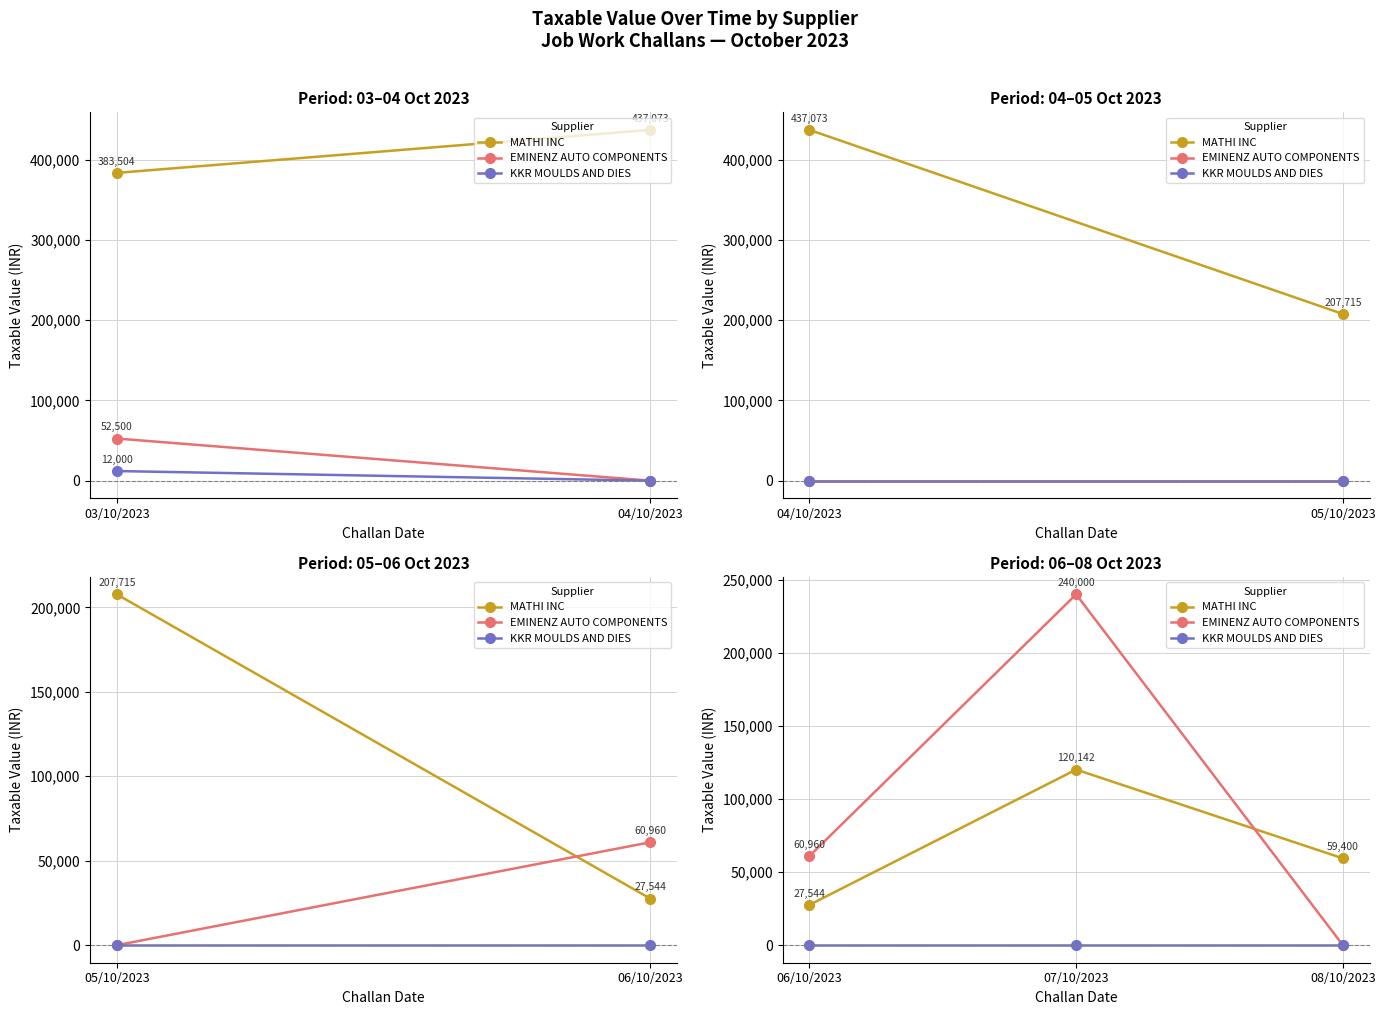

Which series has the largest total across all categories?

EMINENZ AUTO COMPONENTS